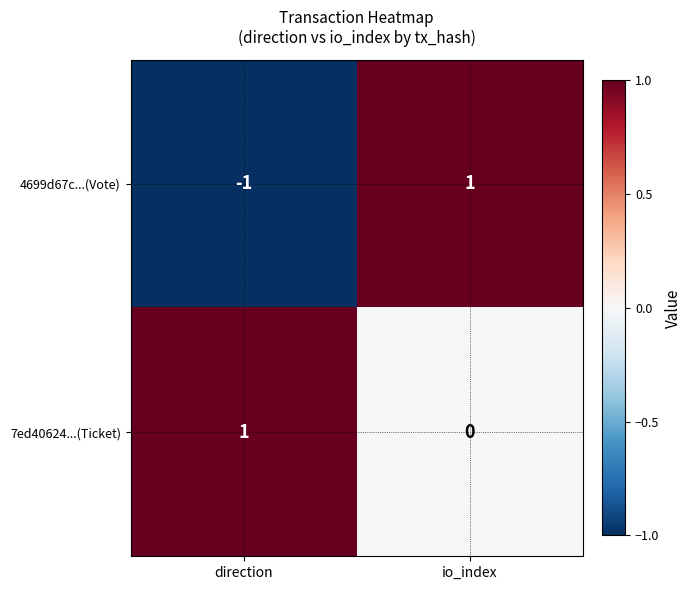

Is the value of 7ed40624...(Ticket) at direction greater than the value of 4699d67c...(Vote) at direction?

Yes